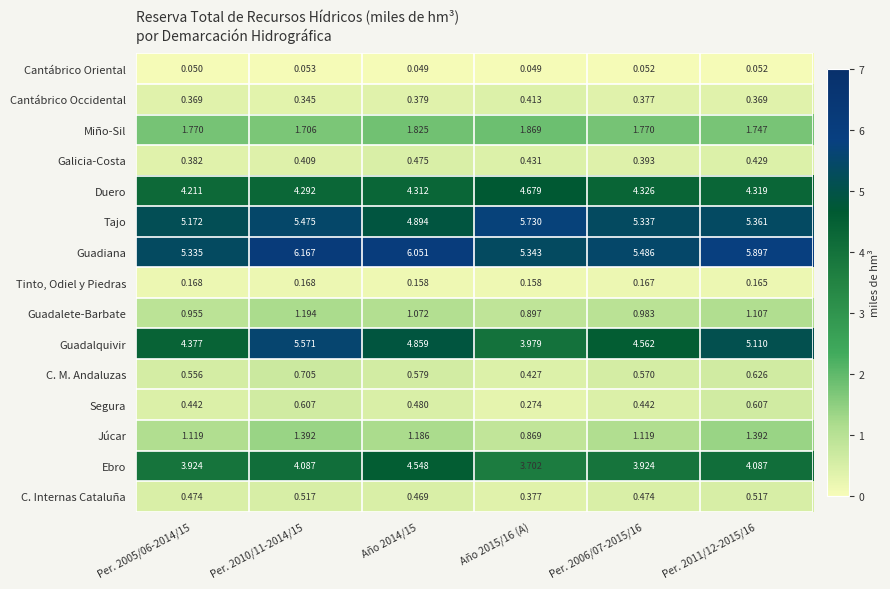

Is the value of C. Internas Cataluña at Per. 2006/07-2015/16 greater than the value of Tinto, Odiel y Piedras at Per. 2011/12-2015/16?

Yes